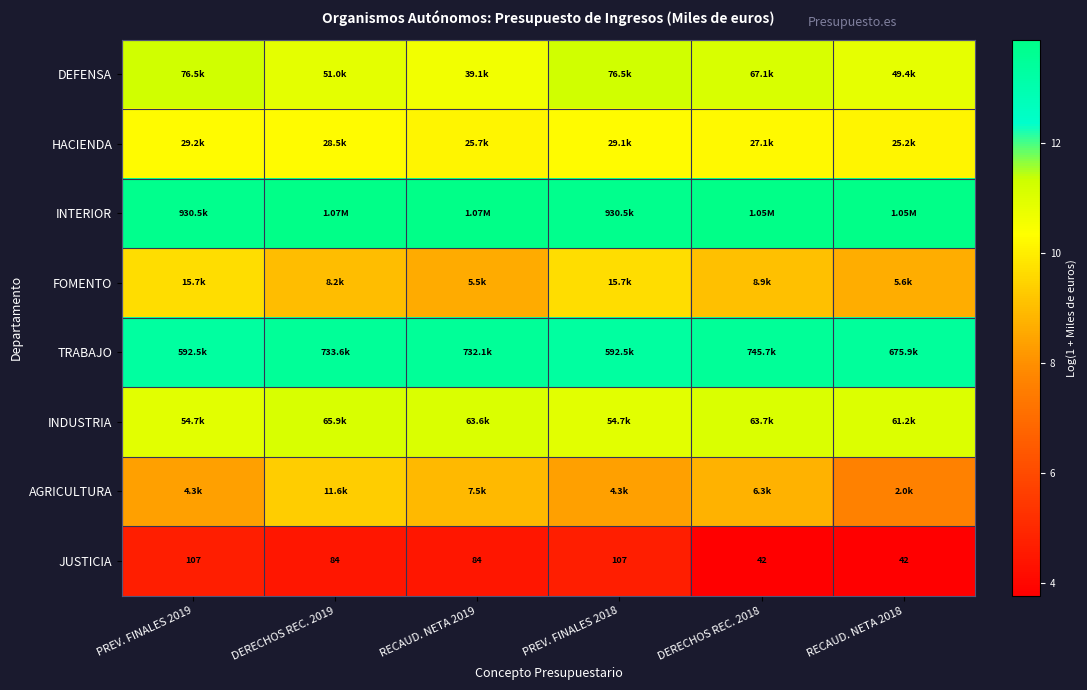

The TRABAJO series shows 13.4 at RECAUD. NETA 2018. True or false?

True